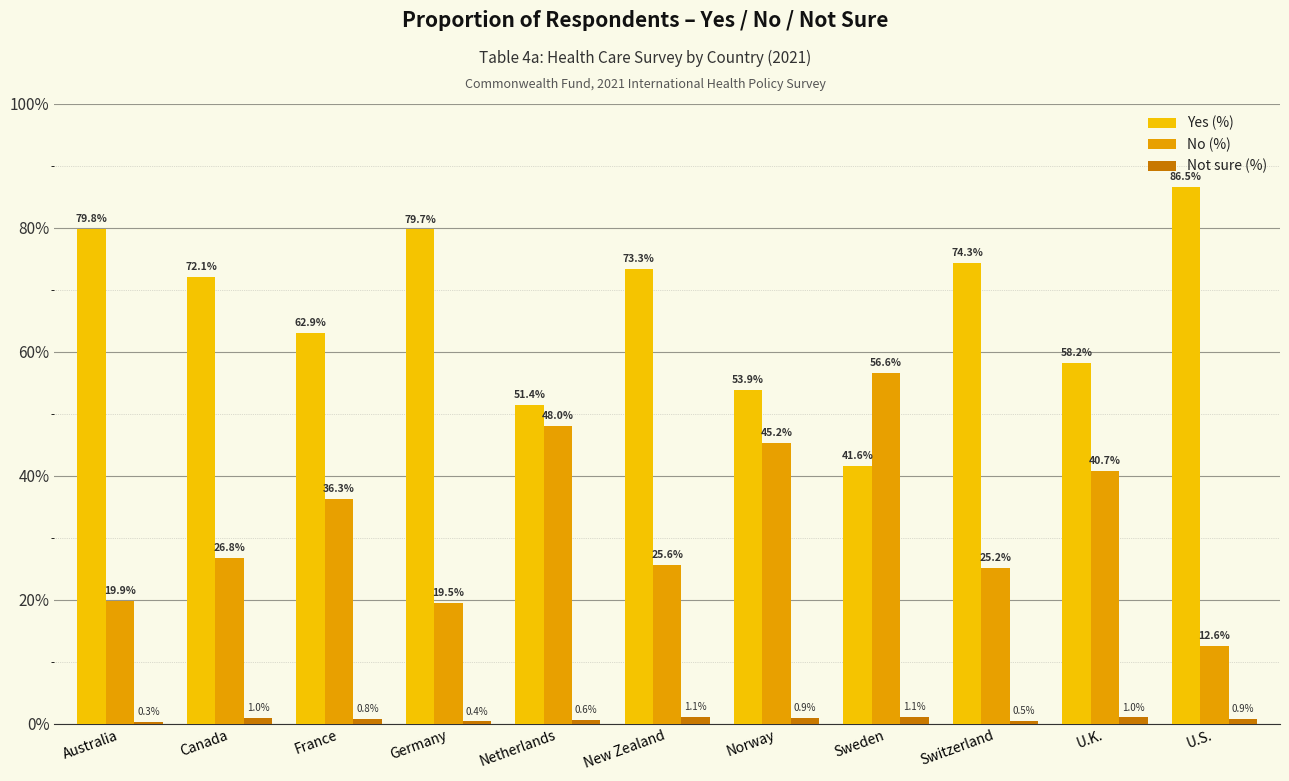

Read the Yes (%) value at New Zealand.

73.3